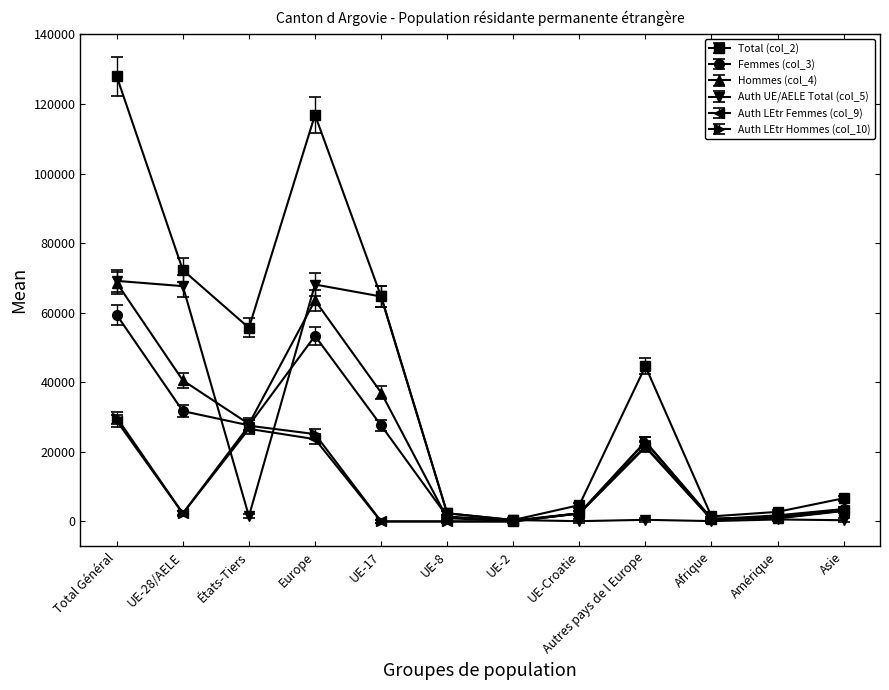

At which category does the chart reach its peak across all series?

Total Général